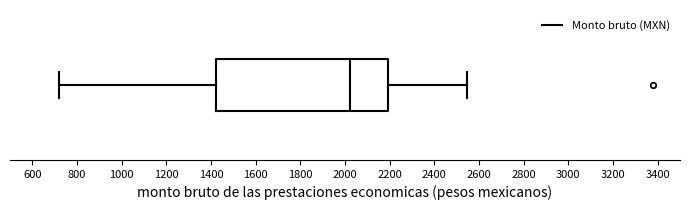

Where is the right edge of the box on the x-axis? The values are not printed on the chart, so give them approximately, as read against the axis.

2200